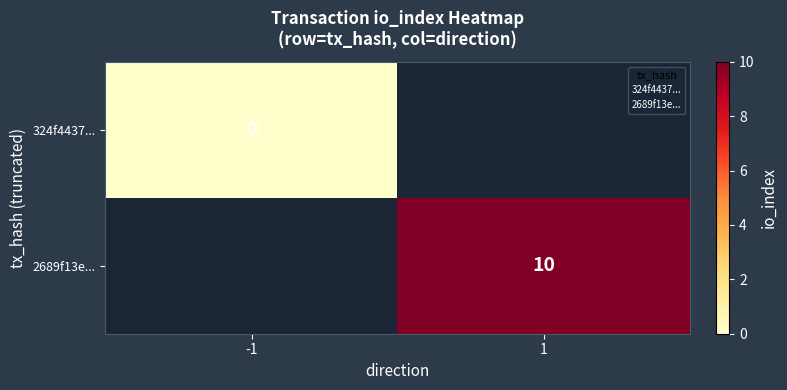

The 2689f13e... series shows 10.0 at 1. True or false?

True